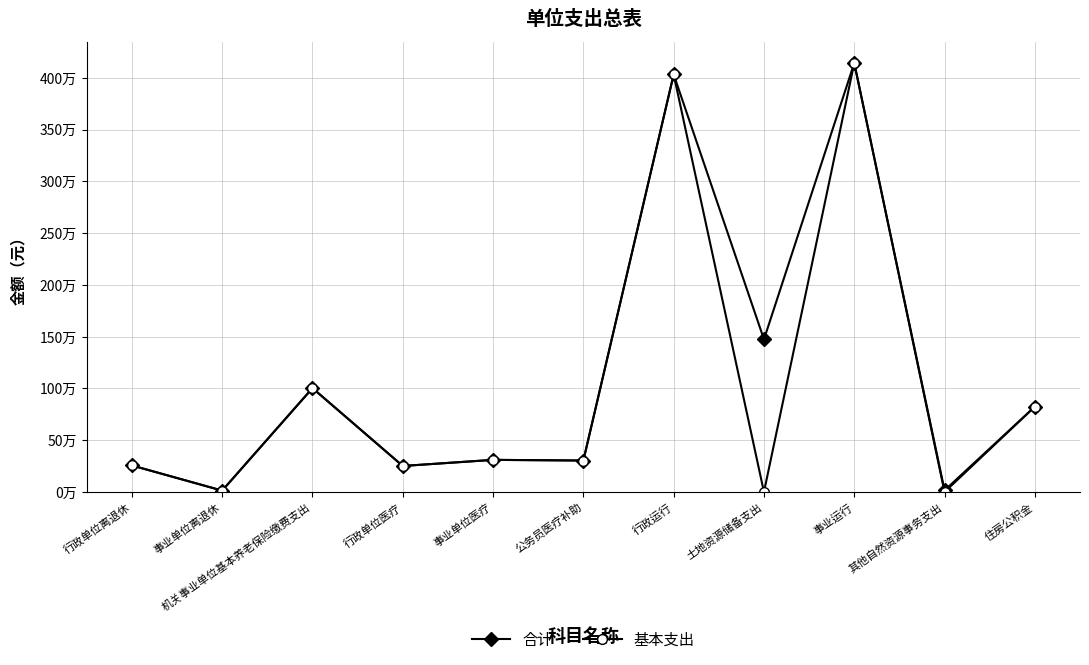

Which series has the largest total across all categories?

合计